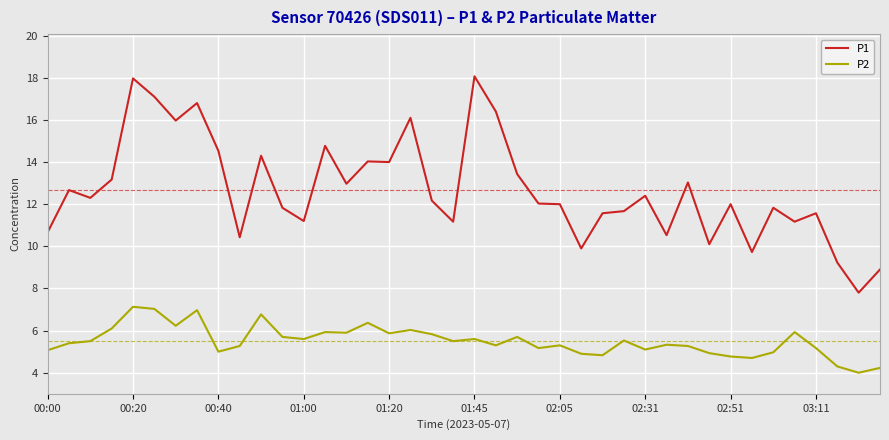

True or false: P1 and P2 cross at least once.

False